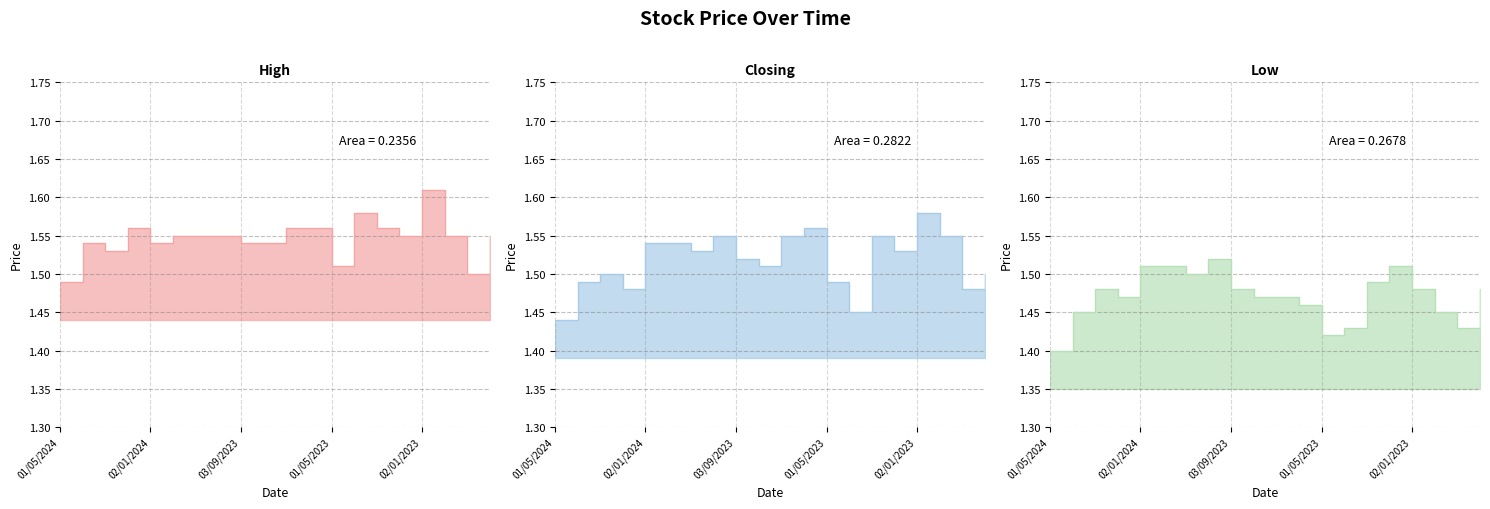

Reading left to right, what are all the values shown in this chart?

High: 01/05/2024=1.5	01/04/2024=1.5	03/03/2024=1.5	01/02/2024=1.6	02/01/2024=1.5	03/12/2023=1.6	01/11/2023=1.6	01/10/2023=1.6	03/09/2023=1.5	01/08/2023=1.5	02/07/2023=1.6	04/06/2023=1.6	01/05/2023=1.5	02/04/2023=1.6	01/03/2023=1.6	01/02/2023=1.6	02/01/2023=1.6	01/12/2022=1.6	01/11/2022=1.5	02/10/2022=1.6
Closing: 01/05/2024=1.4	01/04/2024=1.5	03/03/2024=1.5	01/02/2024=1.5	02/01/2024=1.5	03/12/2023=1.5	01/11/2023=1.5	01/10/2023=1.6	03/09/2023=1.5	01/08/2023=1.5	02/07/2023=1.6	04/06/2023=1.6	01/05/2023=1.5	02/04/2023=1.4	01/03/2023=1.6	01/02/2023=1.5	02/01/2023=1.6	01/12/2022=1.6	01/11/2022=1.5	02/10/2022=1.5
Low: 01/05/2024=1.4	01/04/2024=1.4	03/03/2024=1.5	01/02/2024=1.5	02/01/2024=1.5	03/12/2023=1.5	01/11/2023=1.5	01/10/2023=1.5	03/09/2023=1.5	01/08/2023=1.5	02/07/2023=1.5	04/06/2023=1.5	01/05/2023=1.4	02/04/2023=1.4	01/03/2023=1.5	01/02/2023=1.5	02/01/2023=1.5	01/12/2022=1.4	01/11/2022=1.4	02/10/2022=1.5